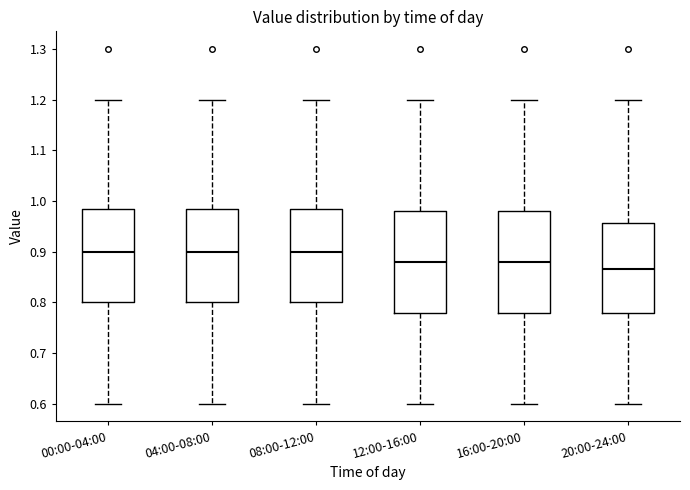

Reading left to right, read every box against the y-axis: the position of its median line, the range the box covers, and the ends of its whiskers. The values are not printed on the chart, so give them approximately, as read against the axis.

00:00-04:00: median 0.90, box 0.80 to 0.99, whiskers 0.60 to 1.20
04:00-08:00: median 0.90, box 0.80 to 0.99, whiskers 0.60 to 1.20
08:00-12:00: median 0.90, box 0.80 to 0.99, whiskers 0.60 to 1.20
12:00-16:00: median 0.88, box 0.78 to 0.98, whiskers 0.60 to 1.20
16:00-20:00: median 0.88, box 0.78 to 0.98, whiskers 0.60 to 1.20
20:00-24:00: median 0.87, box 0.78 to 0.96, whiskers 0.60 to 1.20